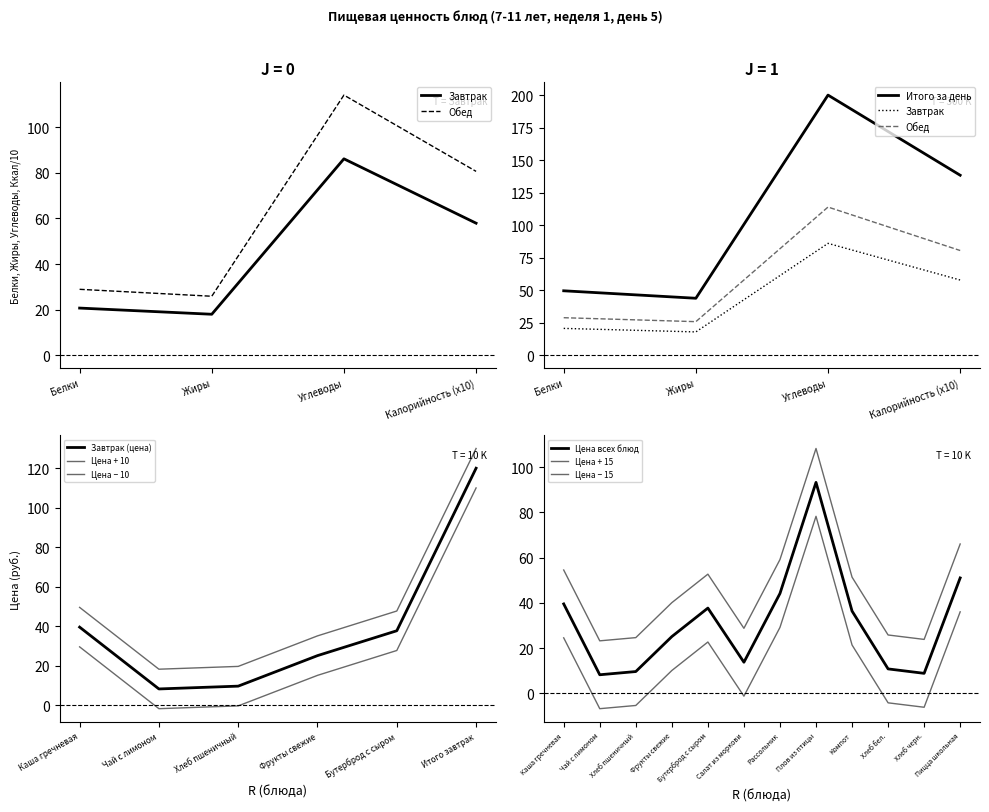

How many data points are less than 37?

3